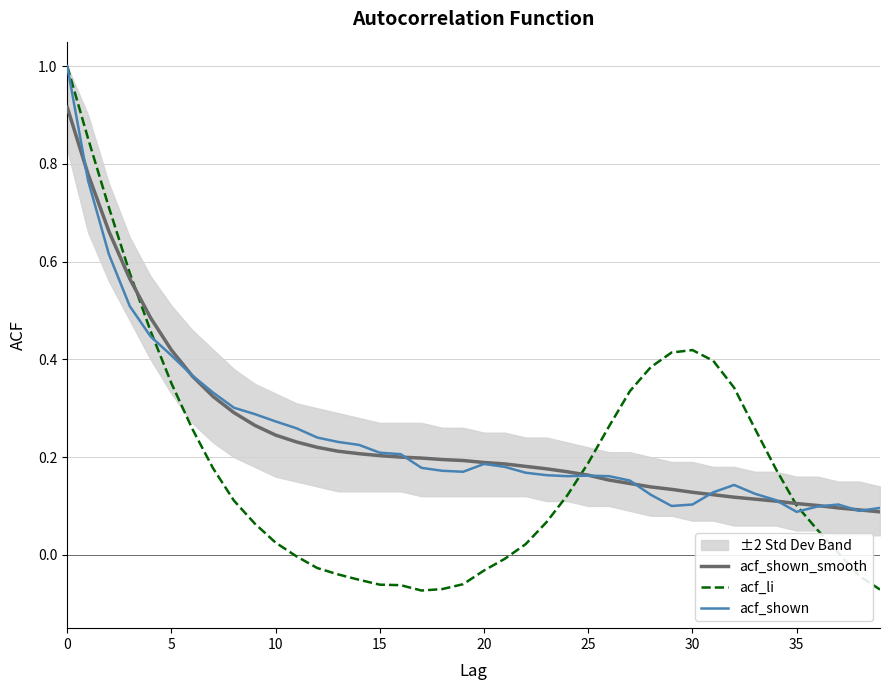

What are all the series names shown in the legend?

acf_shown_smooth, acf_li, acf_shown